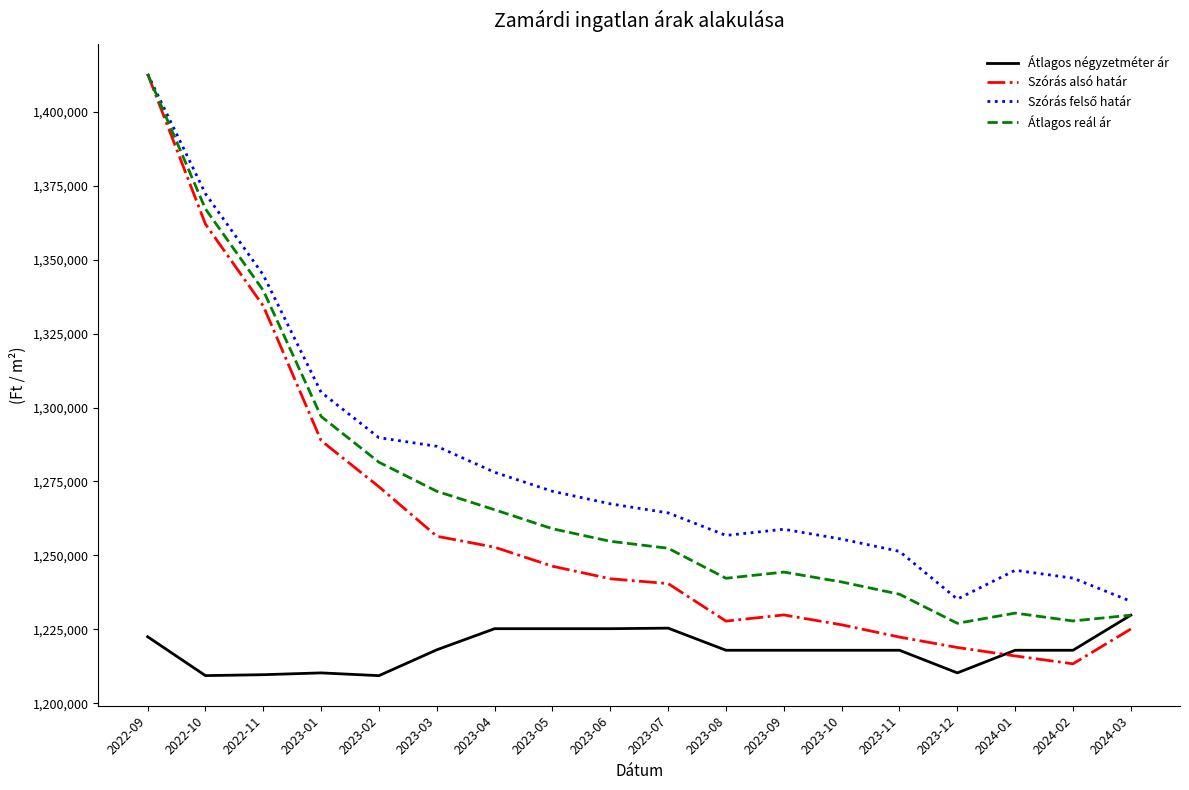

What is the minimum value shown in the chart?

1209344